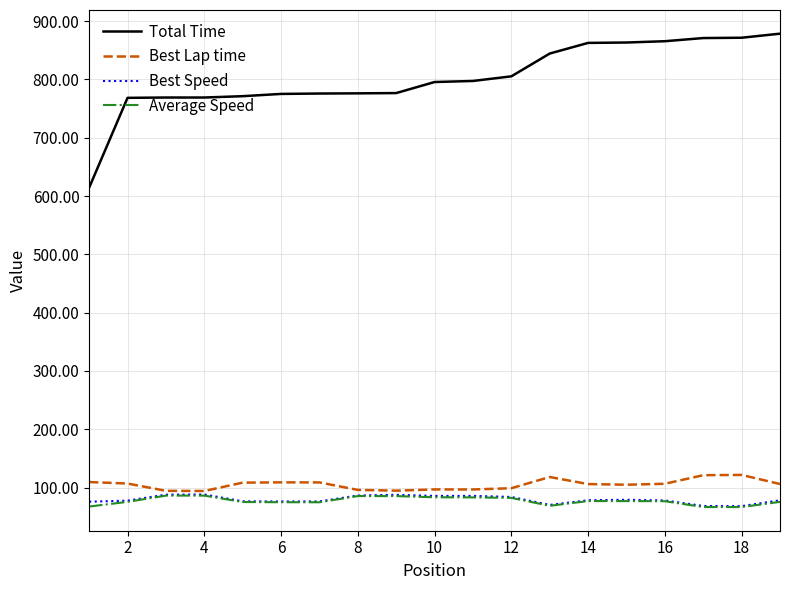

What is the greatest value displayed?

878.4